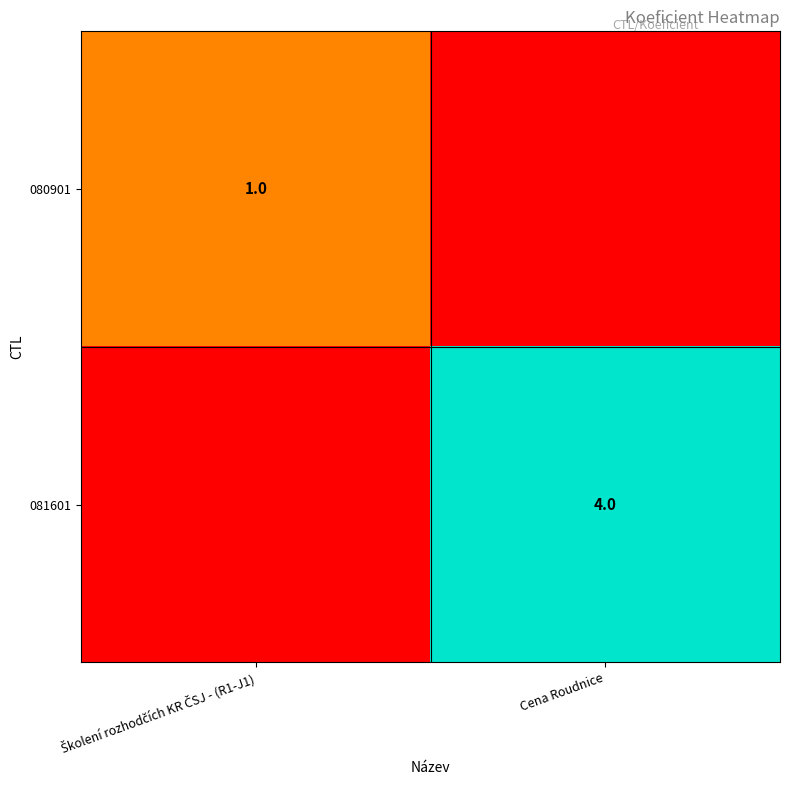

The 081601 series shows 2 at Cena Roudnice. True or false?

False